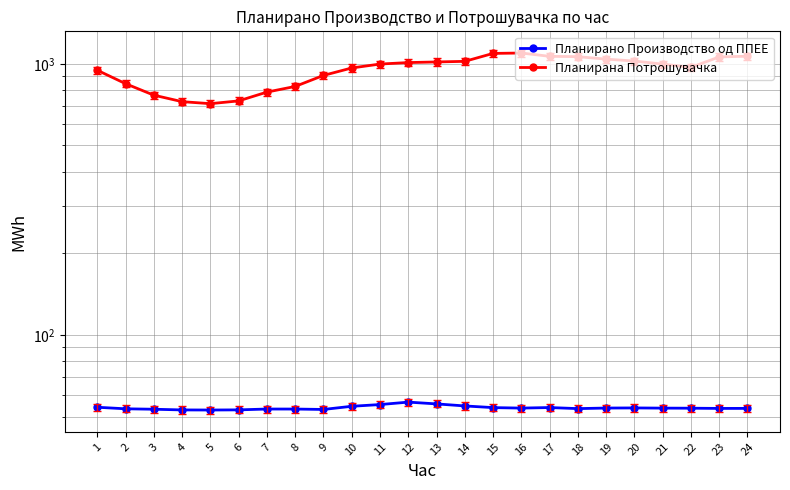

Reading right to left, list all the values displayed in this chart.

Планирано Производство од ППЕЕ: 24=53.6	23=53.6	22=53.7	21=53.8	20=53.8	19=53.8	18=53.5	17=54.0	16=53.8	15=54.0	14=54.8	13=55.7	12=56.6	11=55.4	10=54.6	9=53.1	8=53.3	7=53.3	6=53.0	5=52.9	4=52.9	3=53.2	2=53.4	1=54.2
Планирана Потрошувачка: 24=1066.9	23=1060.7	22=970.7	21=998.0	20=1024.2	19=1041.0	18=1062.9	17=1066.0	16=1096.5	15=1092.8	14=1021.6	13=1016.3	12=1011.0	11=998.4	10=965.6	9=906.4	8=825.5	7=786.8	6=730.1	5=713.2	4=725.5	3=766.6	2=845.2	1=947.4